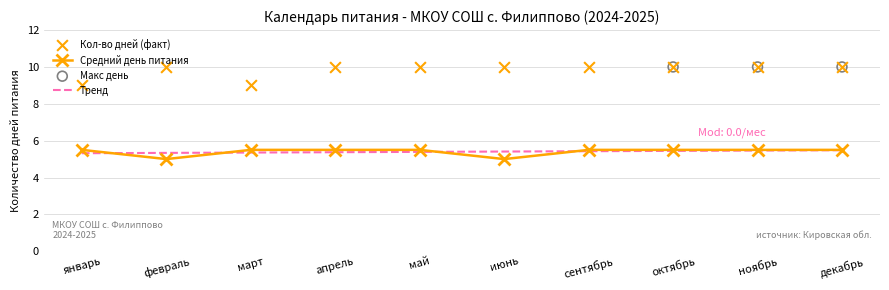

Which series has the largest Y range (max minus min)?

Кол-во дней (факт)